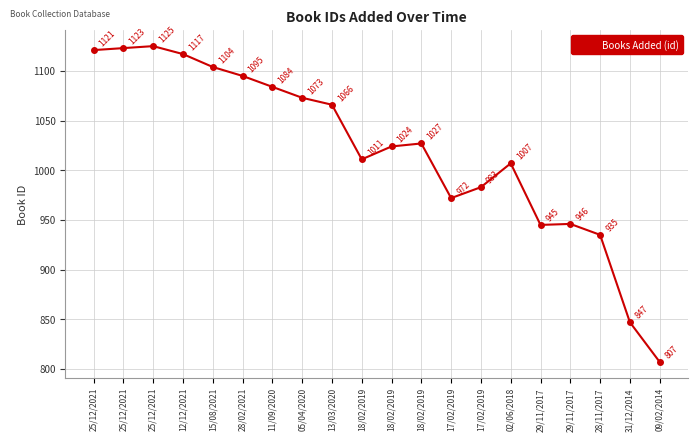

How many categories are shown in the chart?

20